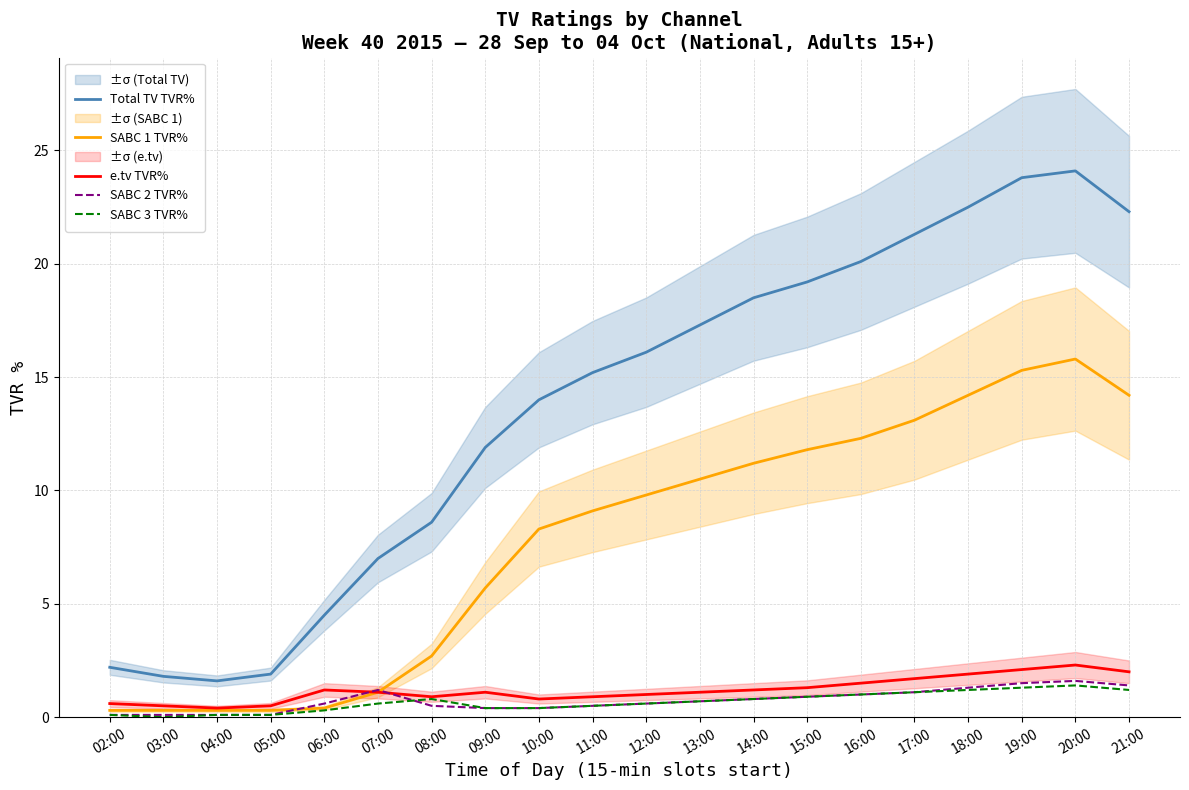

True or false: SABC 3 TVR% and Total TV TVR% intersect in this chart.

False